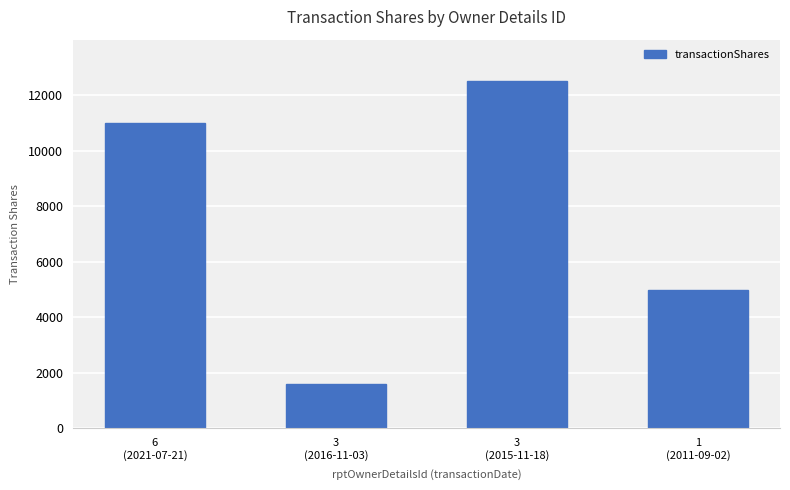

Which has a higher value, 1
(2011-09-02) or 3
(2016-11-03)?

1
(2011-09-02)